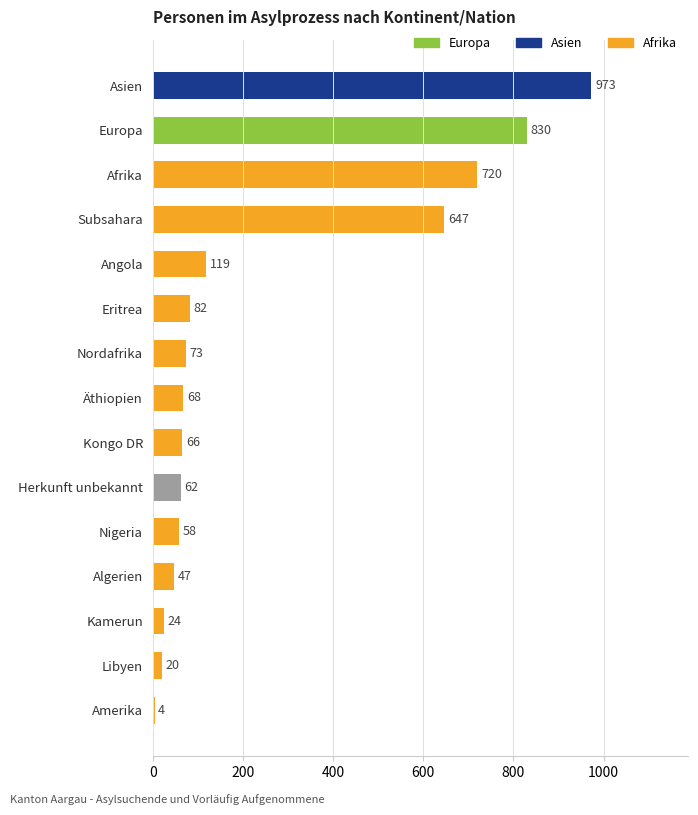

How many data points are less than 68?

7